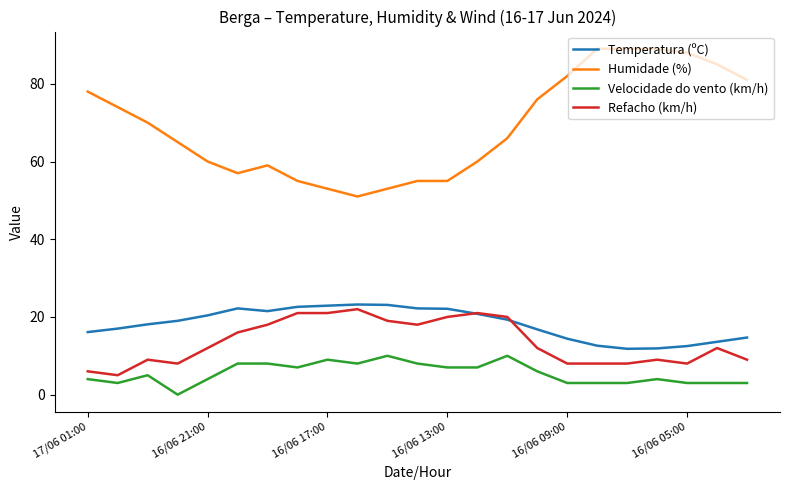

Is this an area chart (filled region under the line)?

No